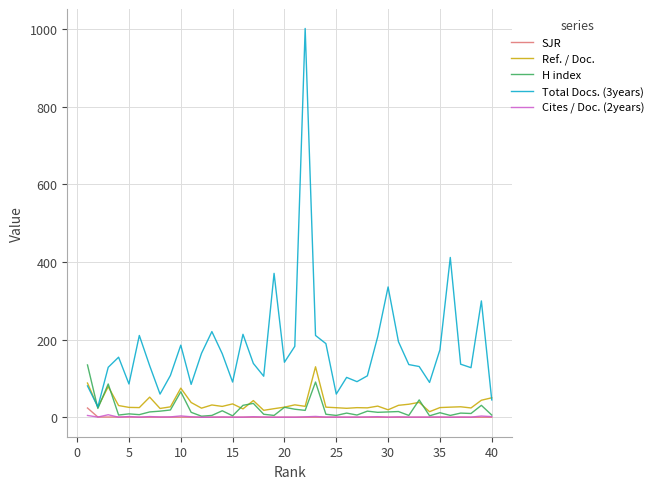

Which series has the largest total across all categories?

Total Docs. (3years)